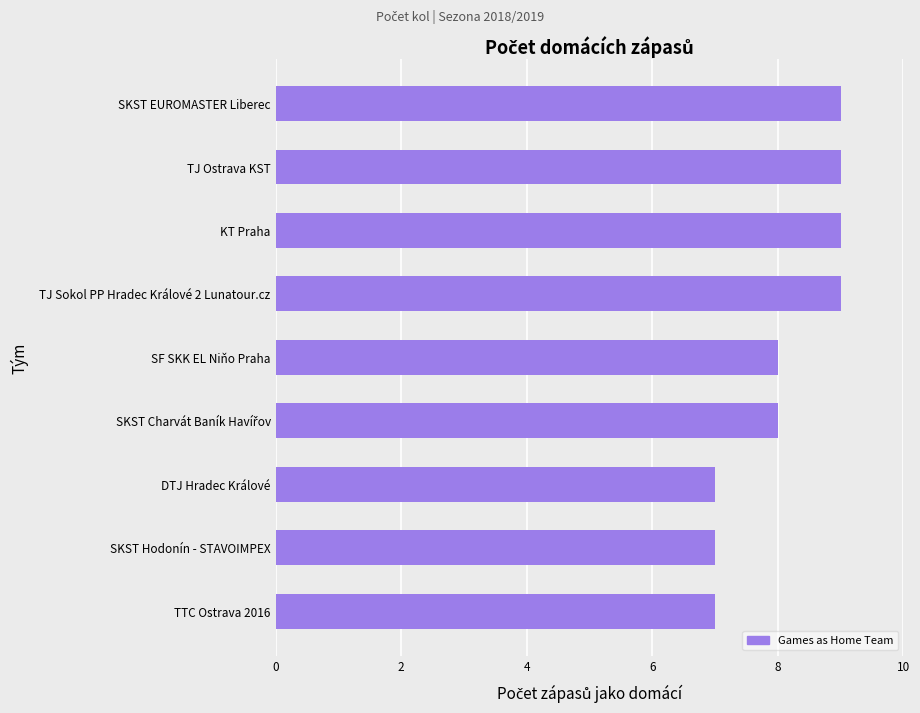

Is it true that the value at TTC Ostrava 2016 is 7?

True